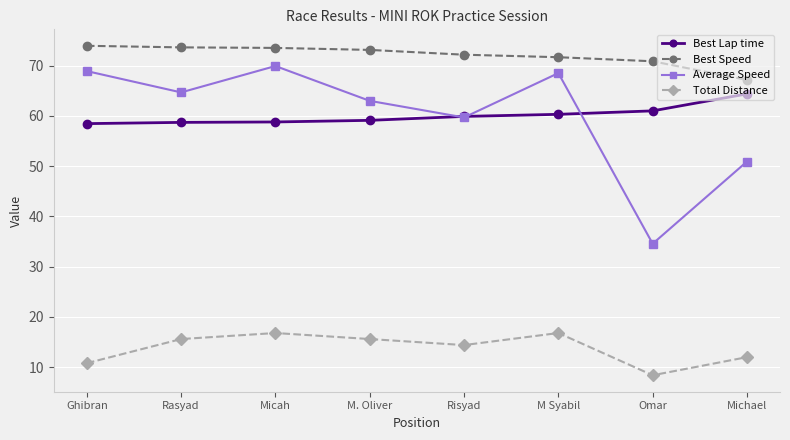

True or false: Best Speed has a value of 120.6 at Michael.

False